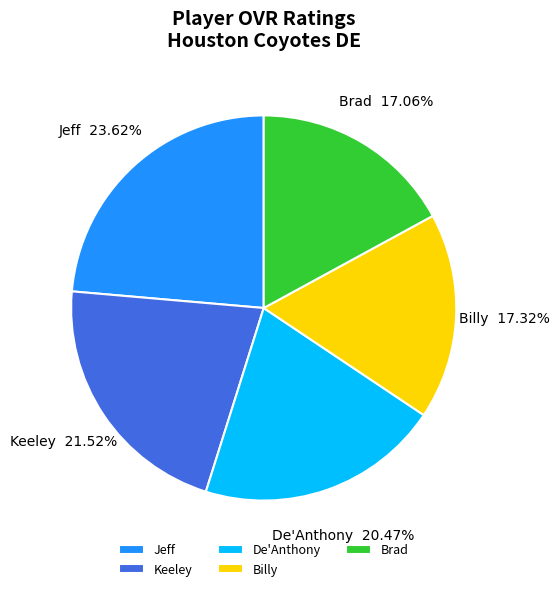

What is the largest slice in the pie chart?

Jeff